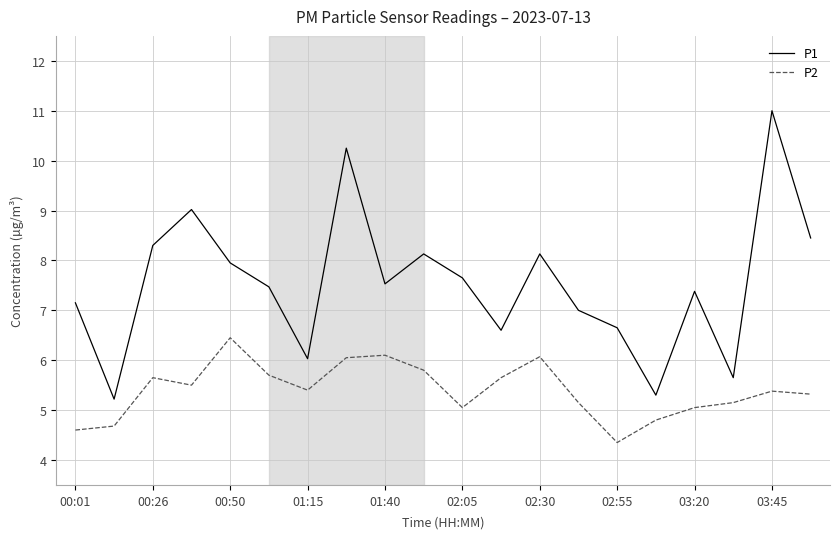

What is the greatest value displayed?

11.0